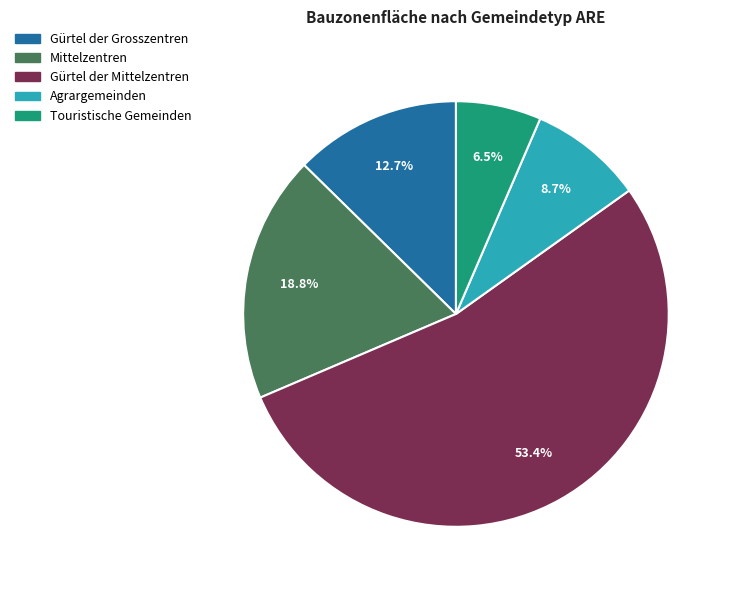

Rank the categories by value from highest to lowest.

Gürtel der Mittelzentren, Mittelzentren, Gürtel der Grosszentren, Agrargemeinden, Touristische Gemeinden